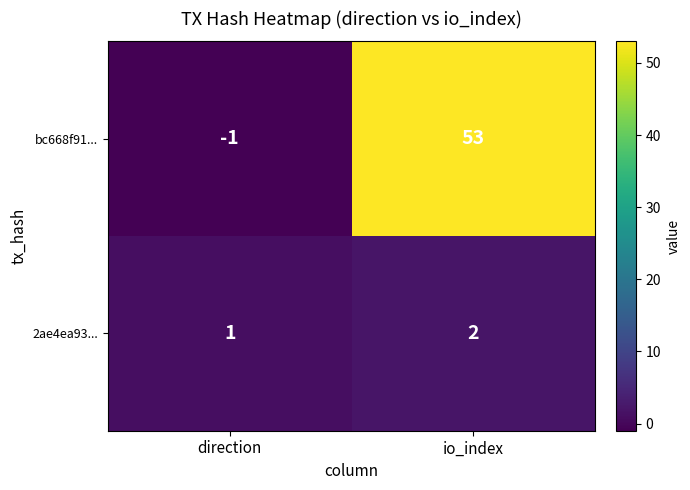

Is it true that 2ae4ea93... equals 2 at direction?

False